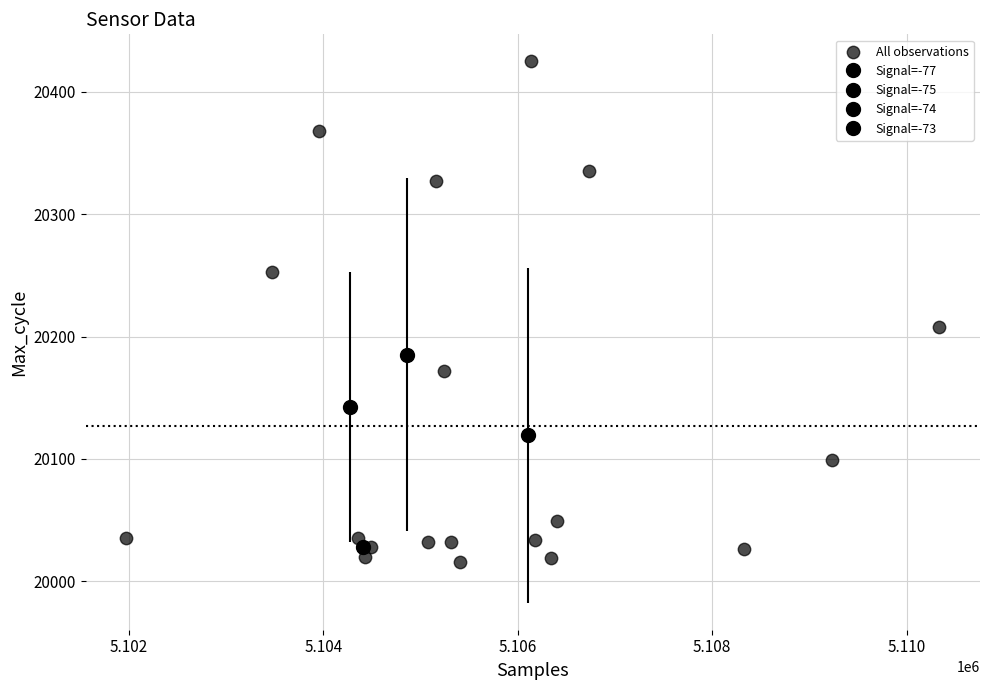

What Y value in the scatter plot is closest to 20220?

20208